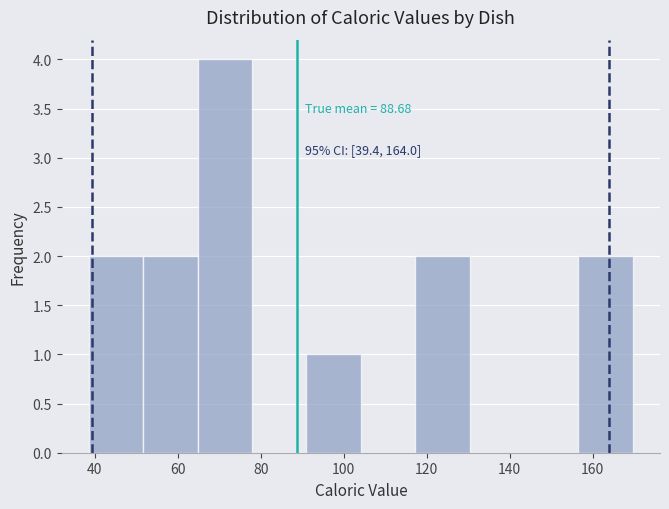

Over which range of the x-axis is the bar tallest?

64 to 78